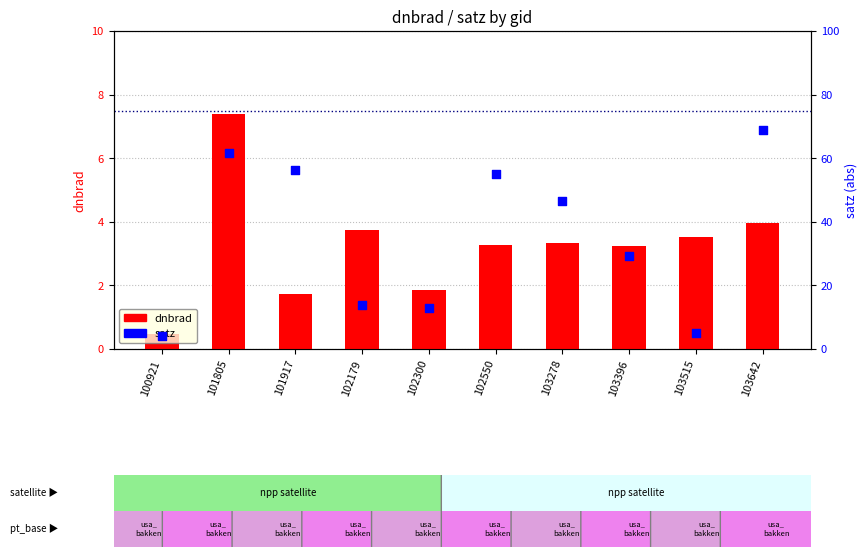

Which series has the largest total across all categories?

satz